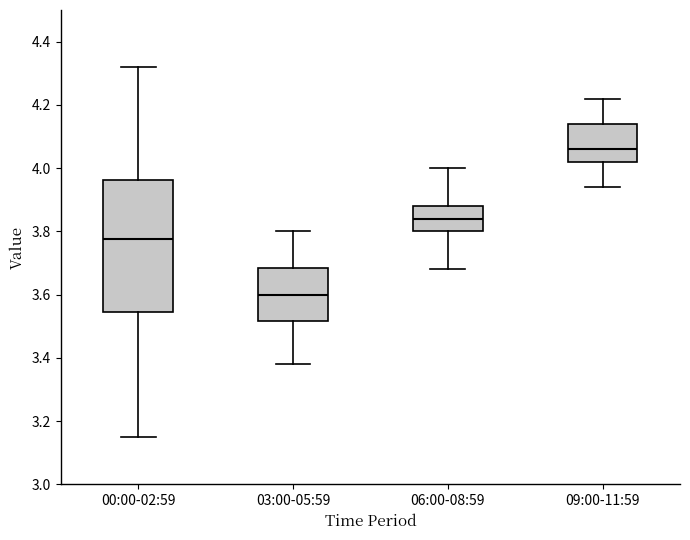

Reading left to right, read every box against the y-axis: the position of its median line, the range the box covers, and the ends of its whiskers. The values are not printed on the chart, so give them approximately, as read against the axis.

00:00-02:59: median 3.78, box 3.54 to 3.96, whiskers 3.16 to 4.32
03:00-05:59: median 3.60, box 3.52 to 3.68, whiskers 3.38 to 3.80
06:00-08:59: median 3.84, box 3.80 to 3.88, whiskers 3.68 to 4.00
09:00-11:59: median 4.06, box 4.02 to 4.14, whiskers 3.94 to 4.22